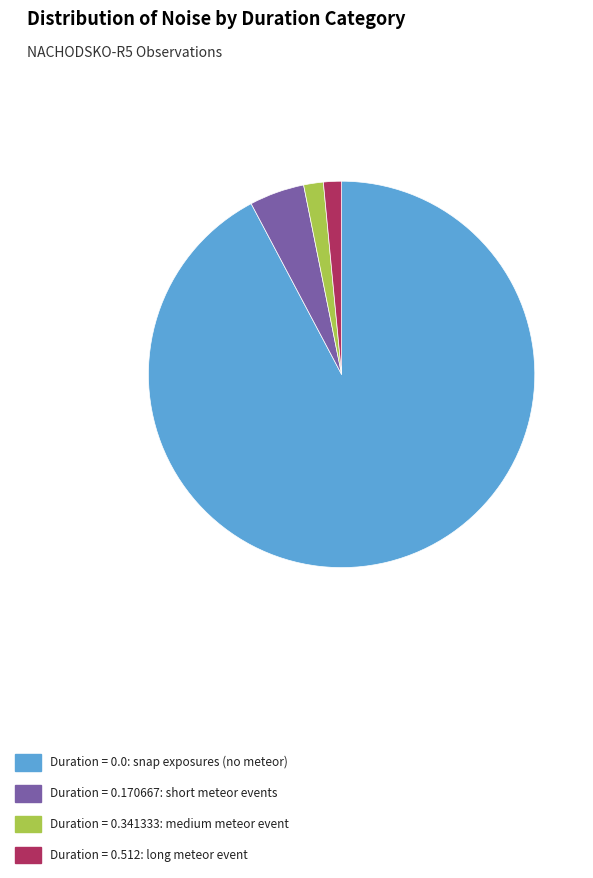

Is the sum of Duration = 0.341333: medium meteor event and Duration = 0.170667: short meteor events greater than half?

No